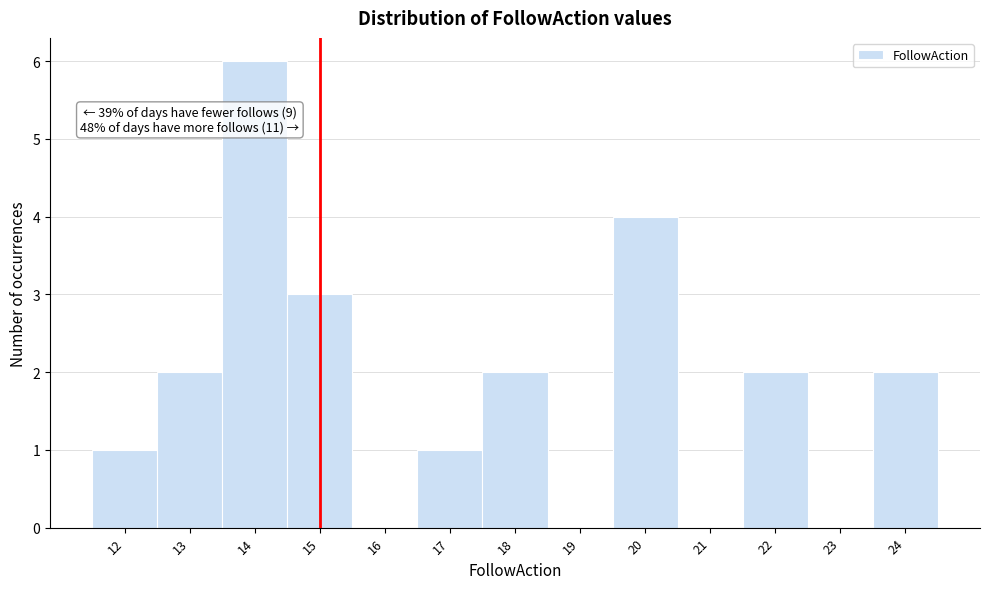

Which range on the x-axis has the tallest bar?

13.5 to 14.5